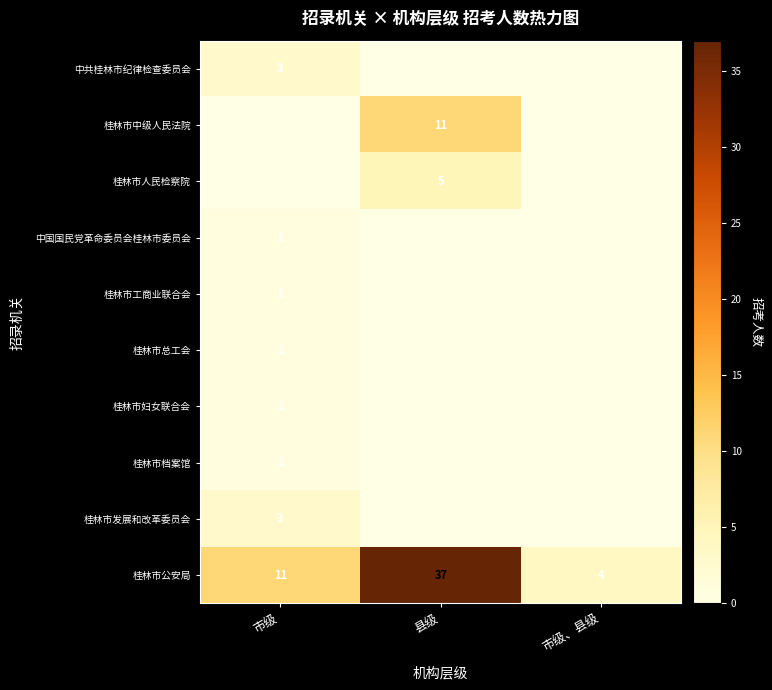

What is the average value of the 桂林市公安局 series?

17